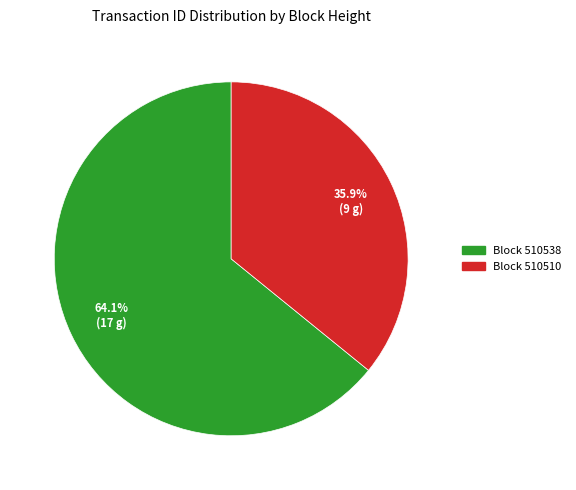

Is there any slice that represents more than half of the pie?

Yes